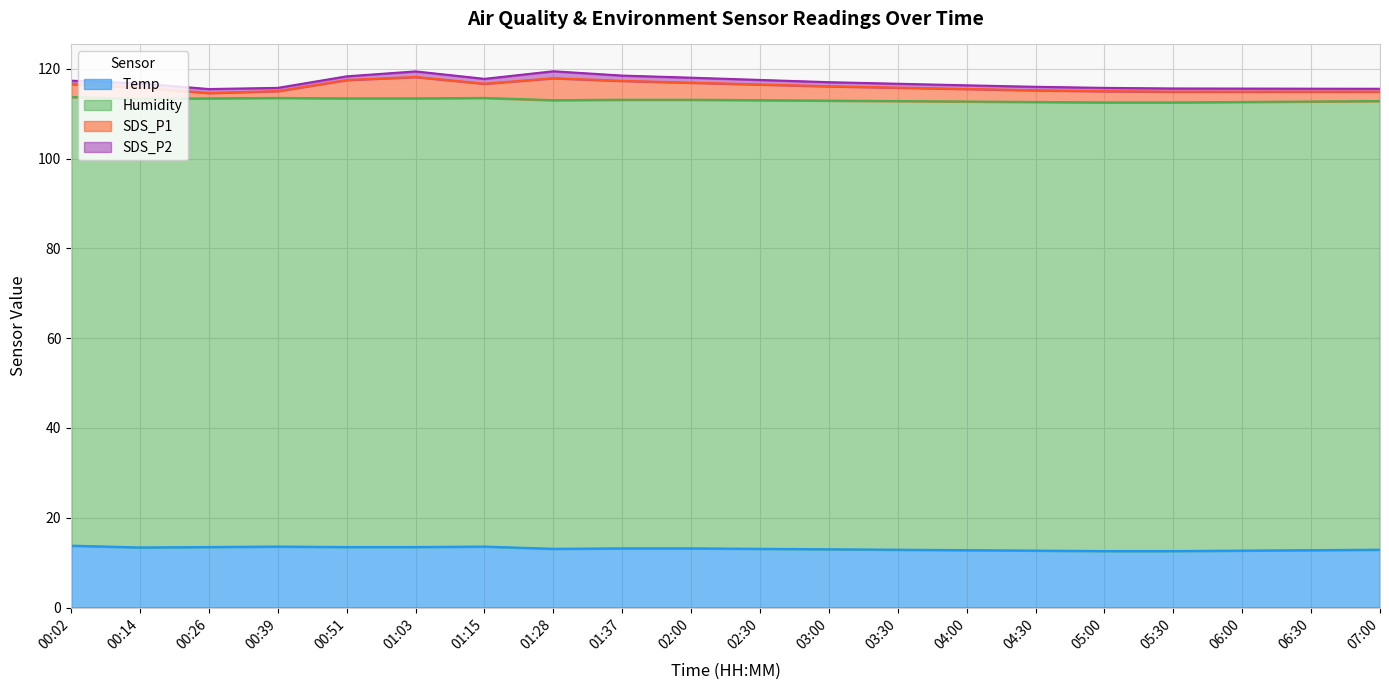

True or false: SDS_P2 and Humidity cross at least once.

False